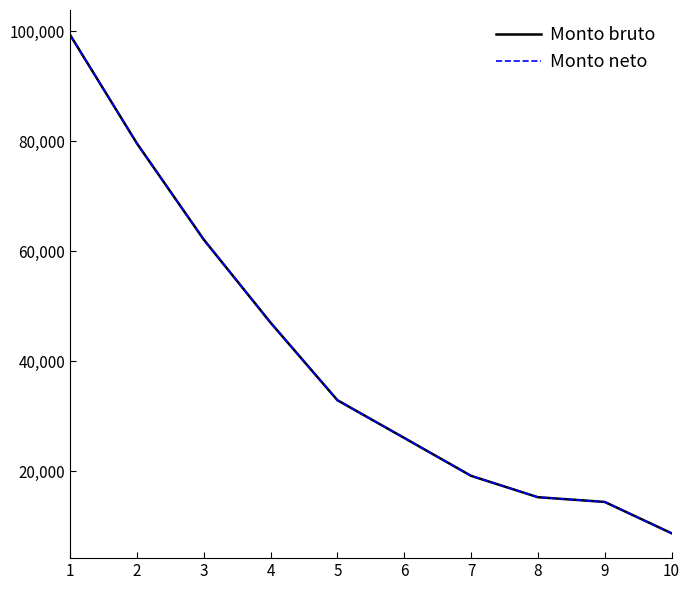

List the series in order of their peak value, lowest first.

Monto bruto, Monto neto